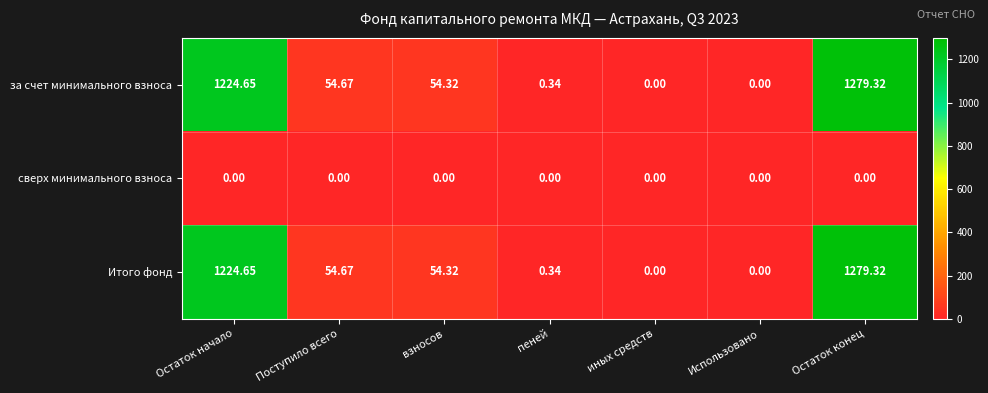

Is the value of за счет минимального взноса at Остаток конец greater than the value of Итого фонд at Использовано?

Yes